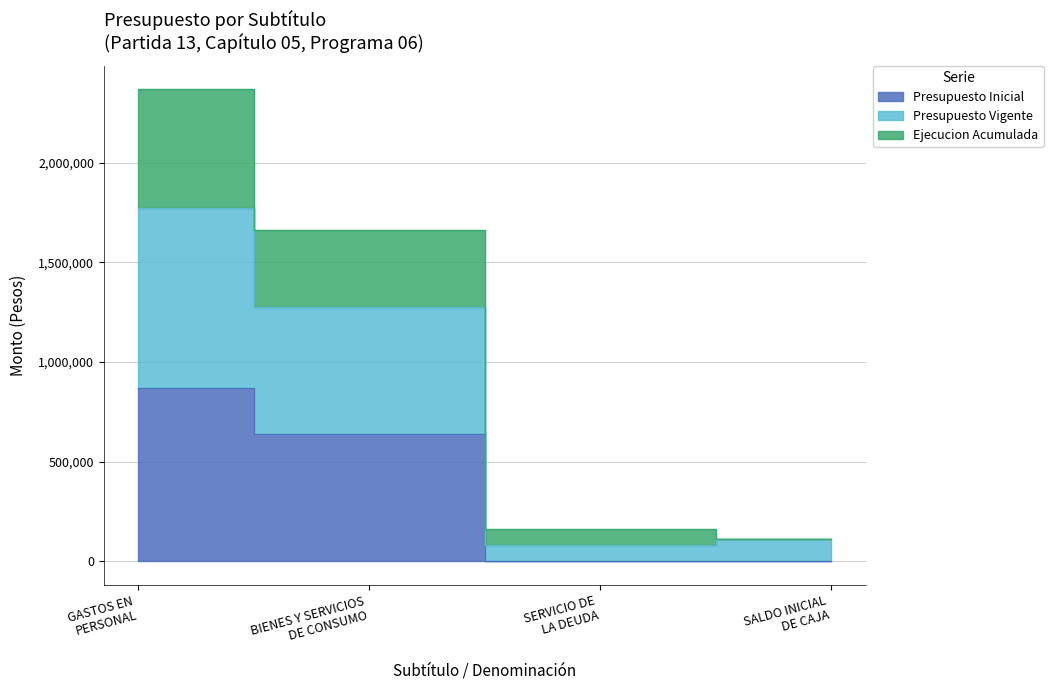

Which category has the lowest value in the Presupuesto Inicial series?

SERVICIO DE LA DEUDA